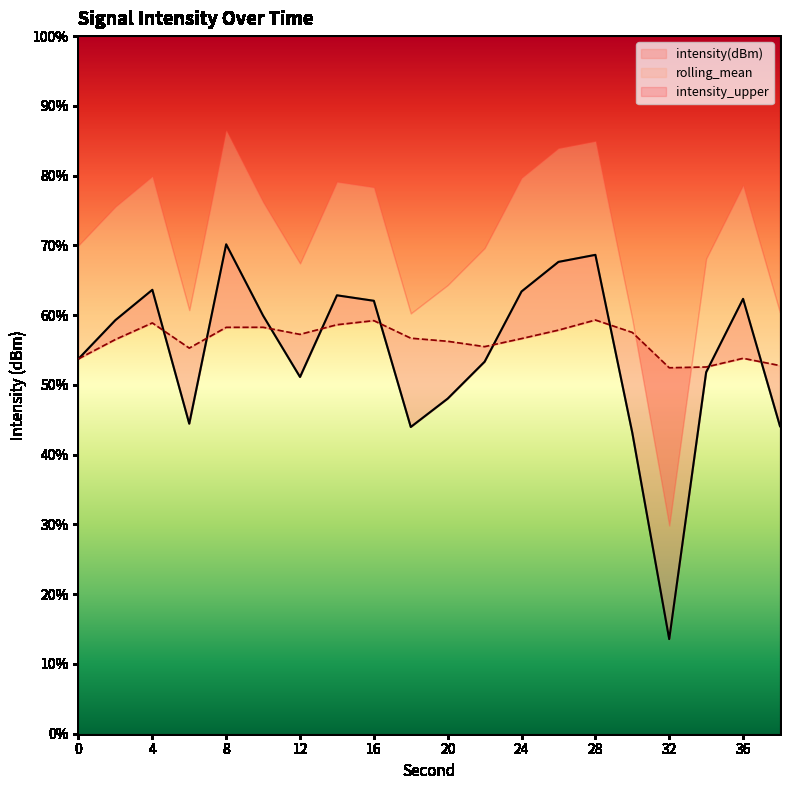

The rolling_mean series shows -129.9 at 0. True or false?

True